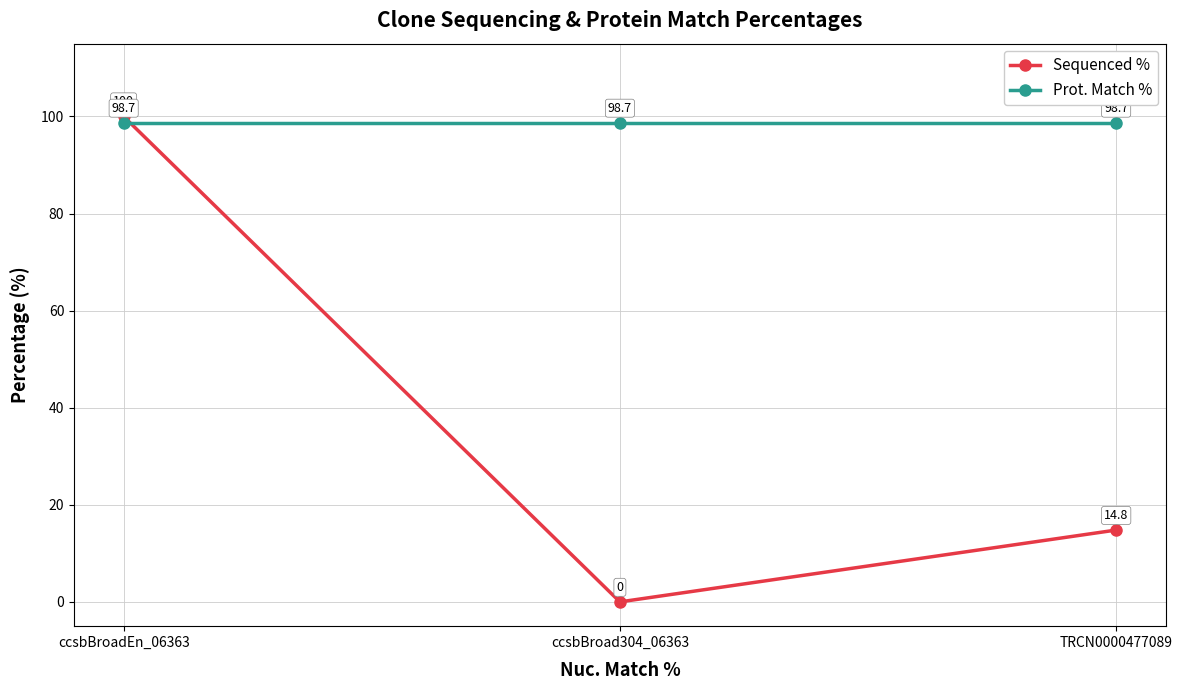

Is this an area chart (filled region under the line)?

No